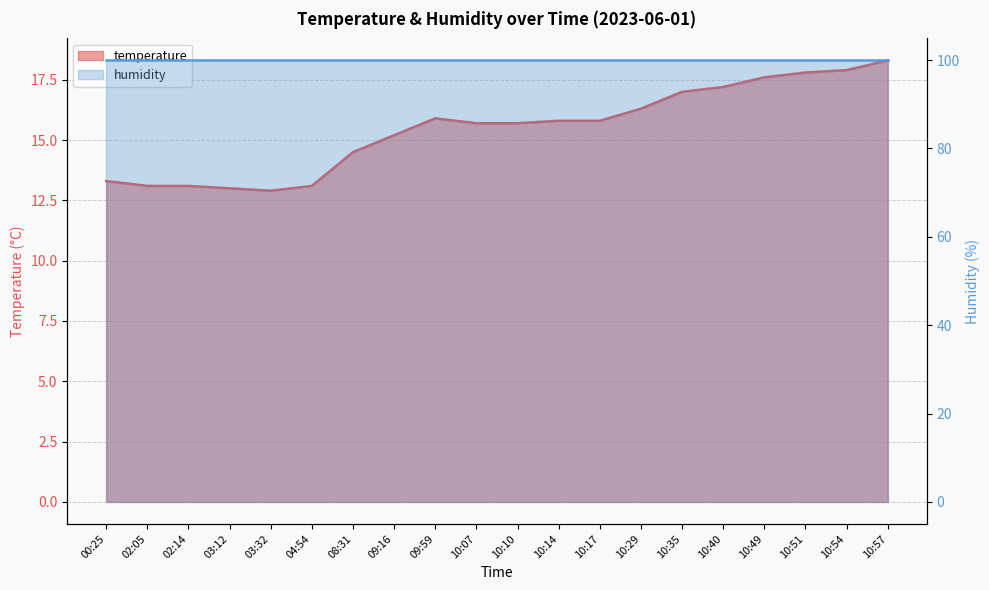

Where is the data nearest to the value 15?

09:16